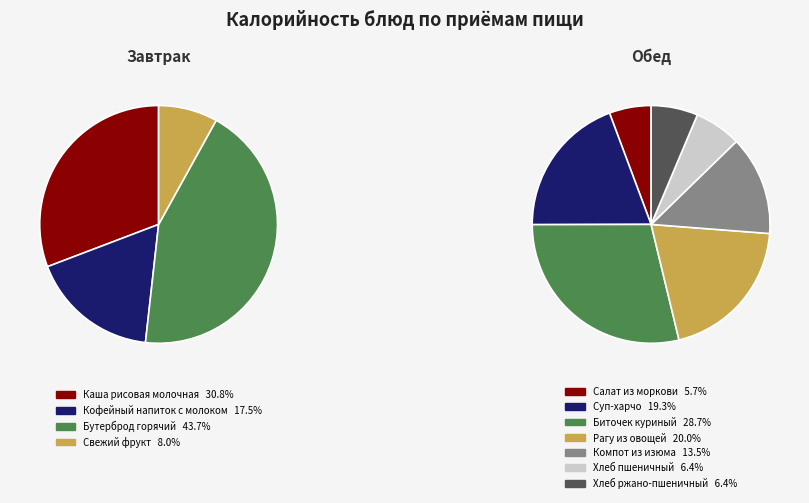

Do Бутерброд горячий and Хлеб пшеничный together represent more than half of the pie?

No